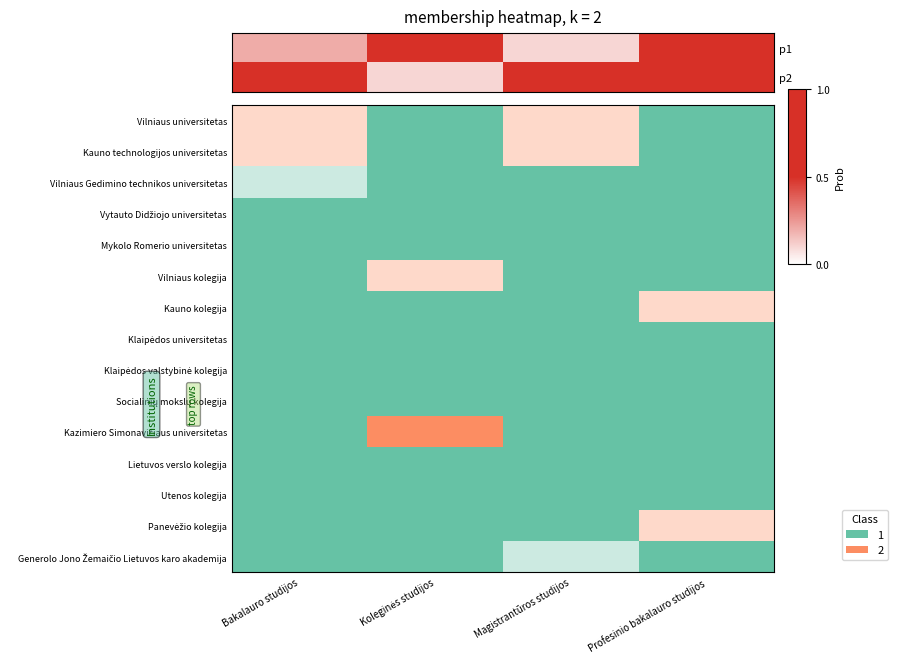

Count the number of data series in this chart.

15